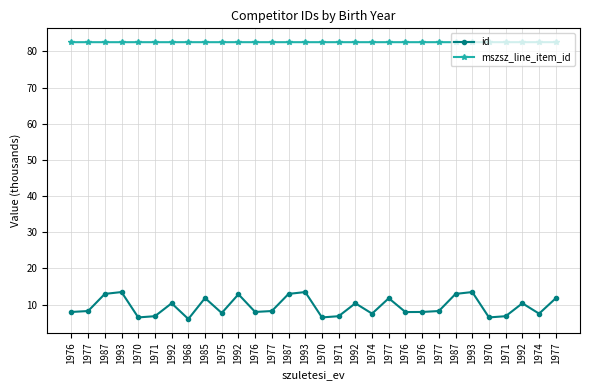

Count the number of categories in the chart.

30